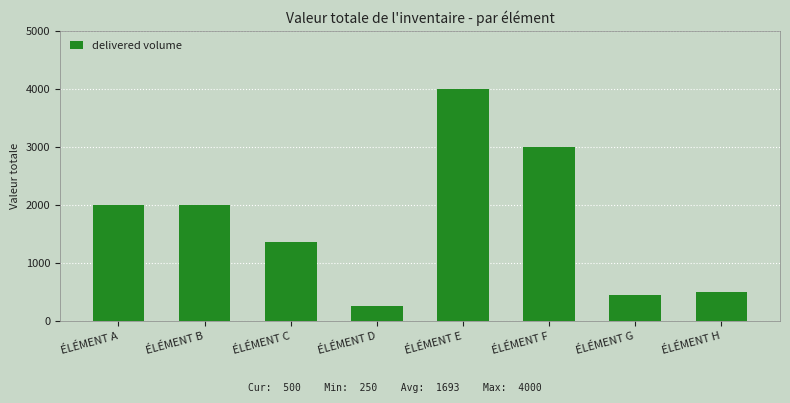

Read the value at ÉLÉMENT E, to the nearest 50.

4000